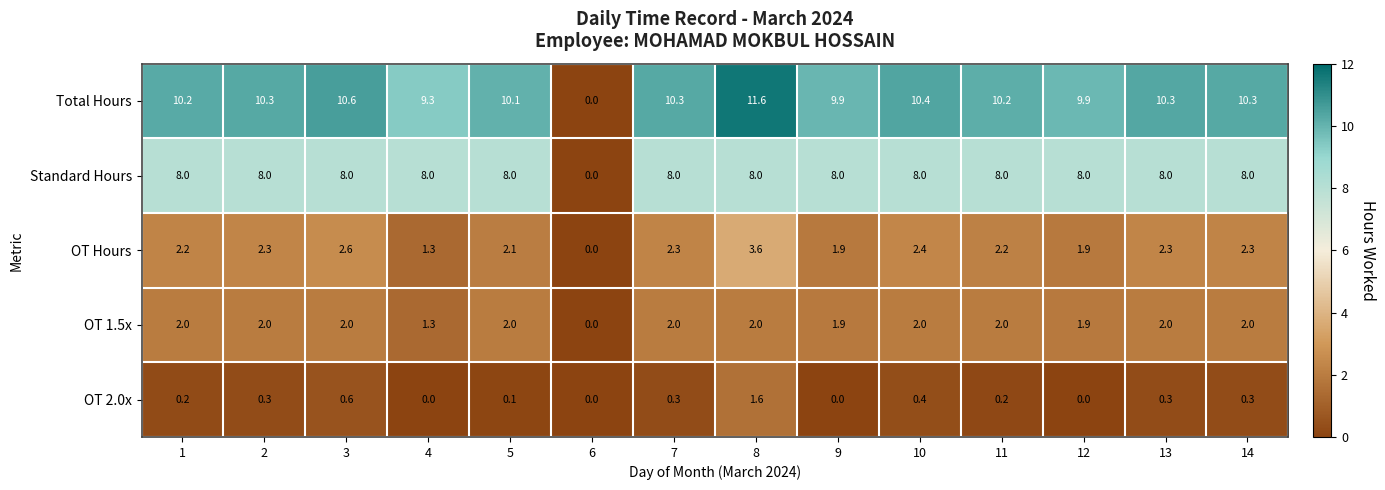

Count the number of categories in the chart.

14